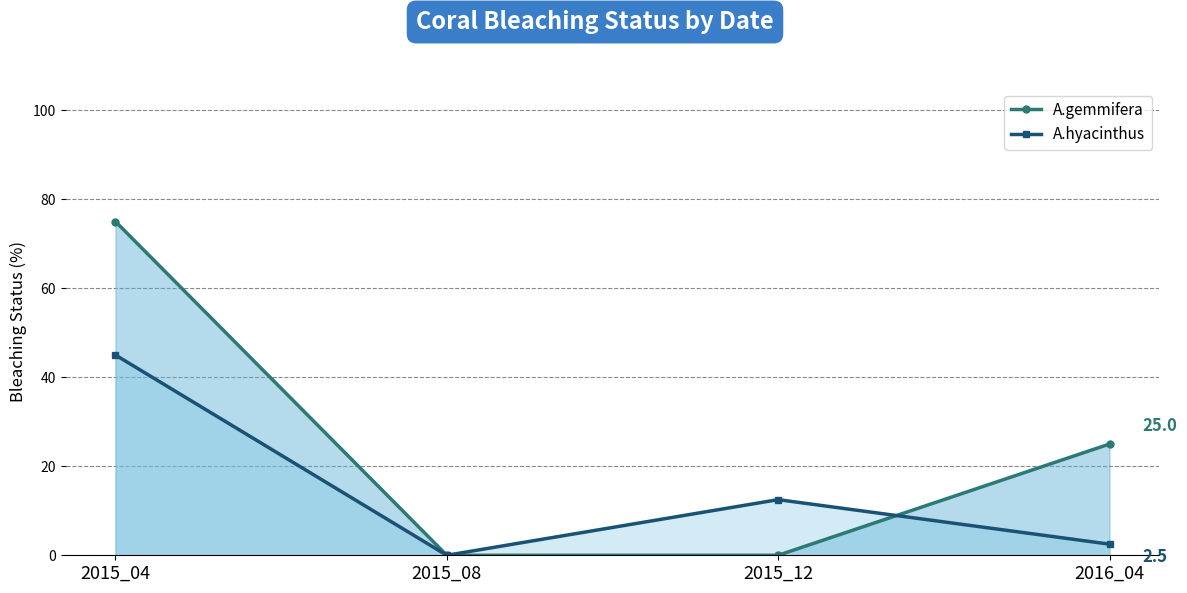

Reading left to right, extract all data points from this chart.

A.gemmifera: 75.0	0.0	0.0	25.0
A.hyacinthus: 45.0	0.0	12.5	2.5